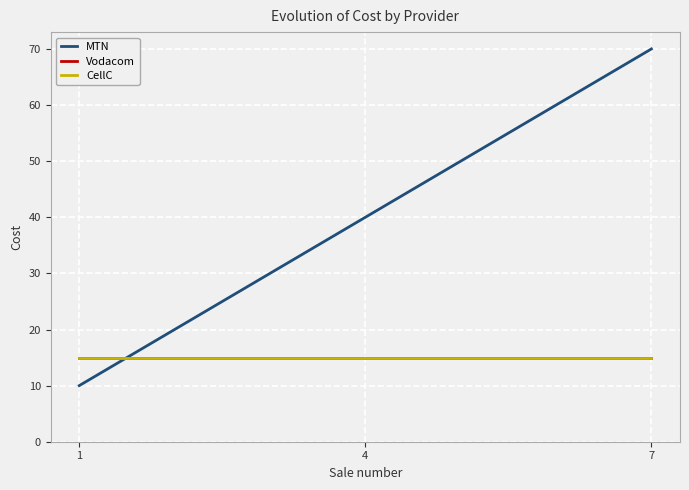

Between 4 and 7, which is larger?

7